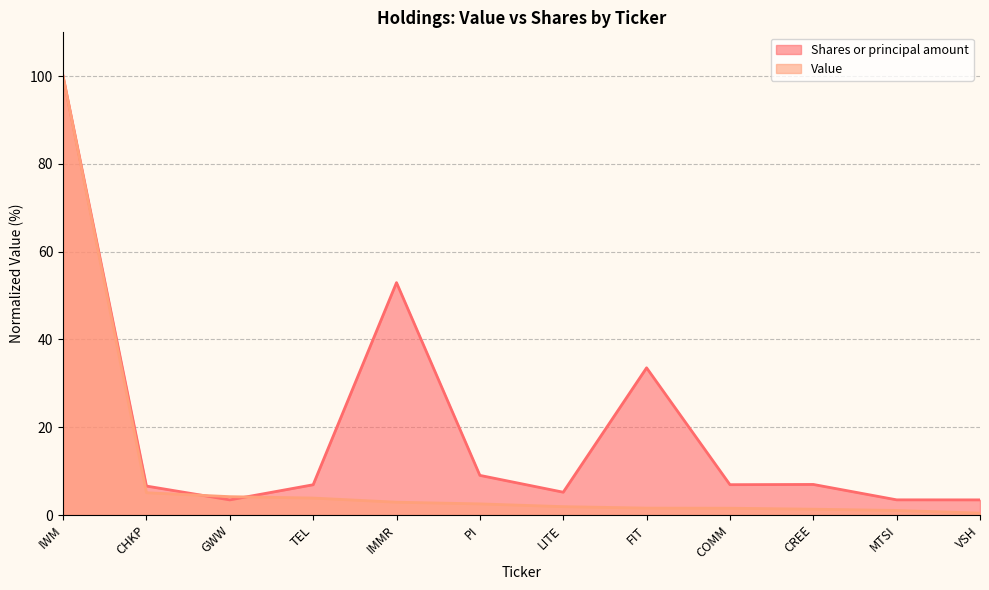

At which category is the sum across all series the highest?

IWM